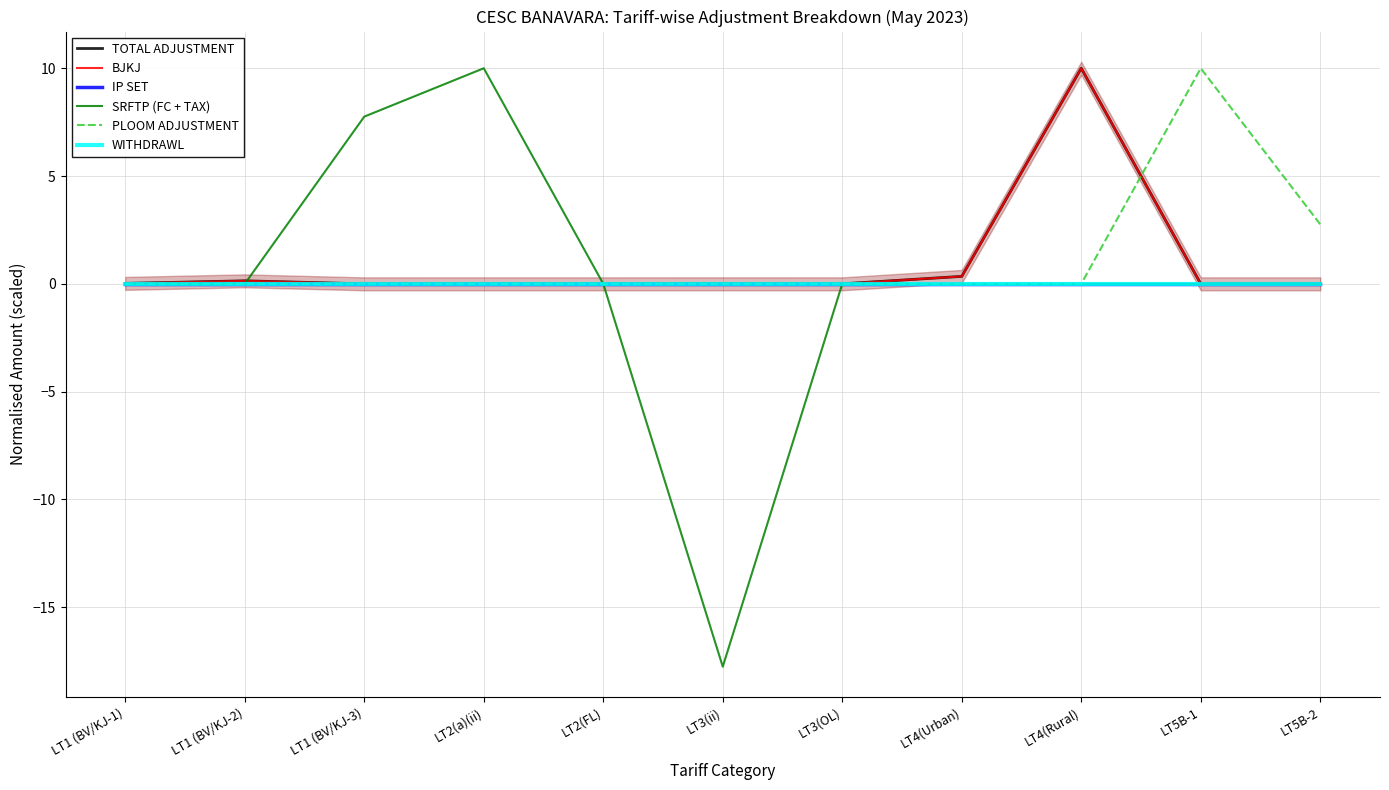

Which category has the lowest value across all series?

LT3(ii)